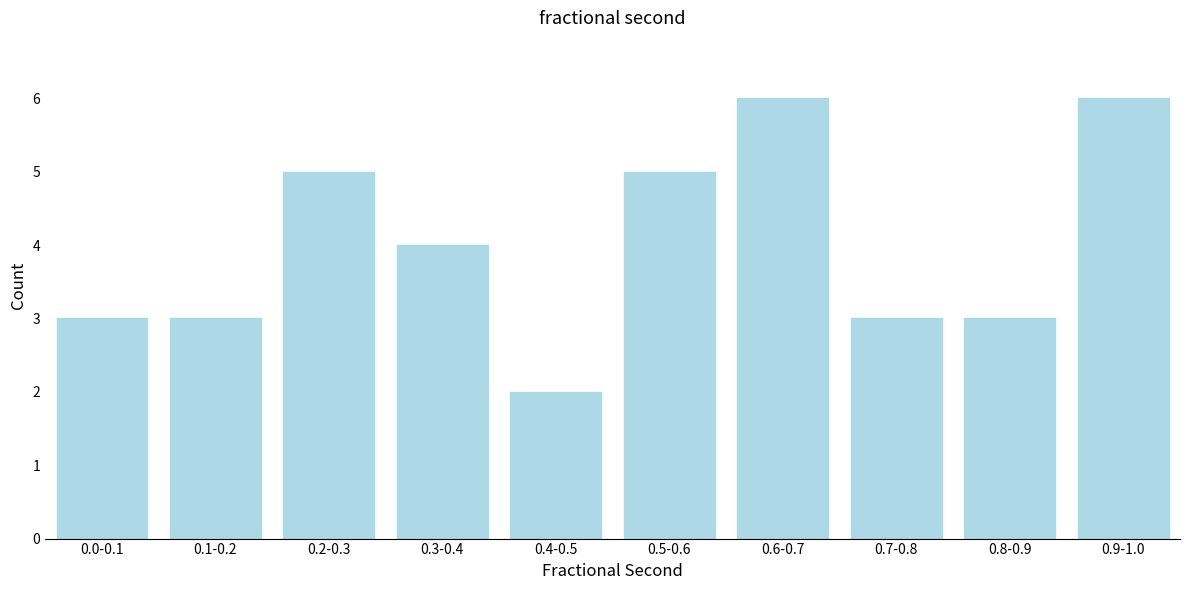

Reading left to right, transcribe all the data shown in this chart.

0.0-0.1=3	0.1-0.2=3	0.2-0.3=5	0.3-0.4=4	0.4-0.5=2	0.5-0.6=5	0.6-0.7=6	0.7-0.8=3	0.8-0.9=3	0.9-1.0=6